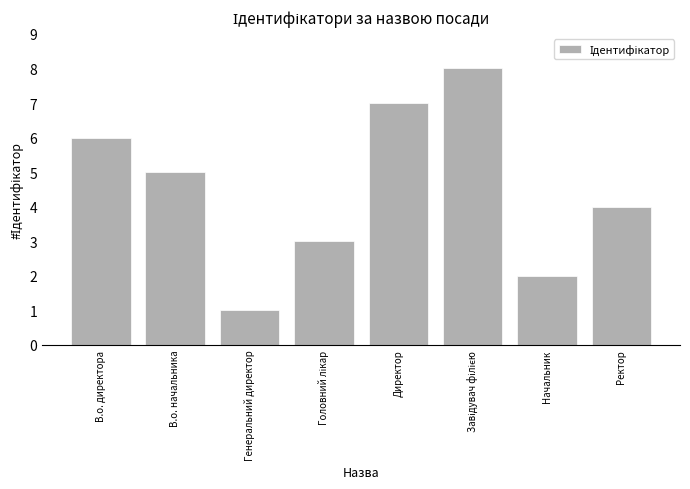

What is the difference between the second highest and minimum values?

6